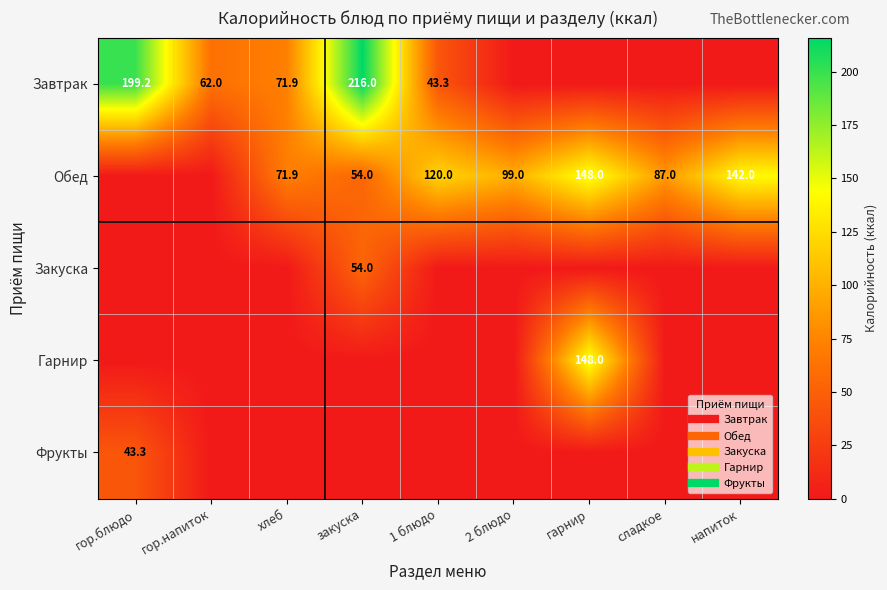

What is the difference between the highest and lowest values at гор.блюдо?

199.2